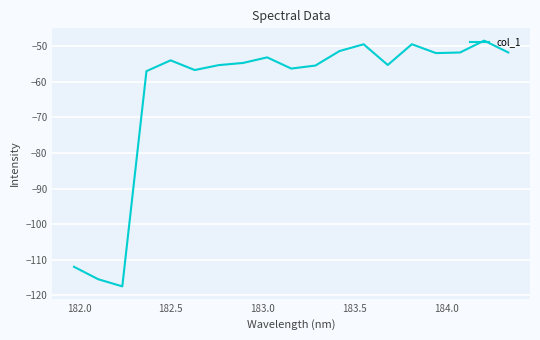

What is the smallest value displayed?

-117.4